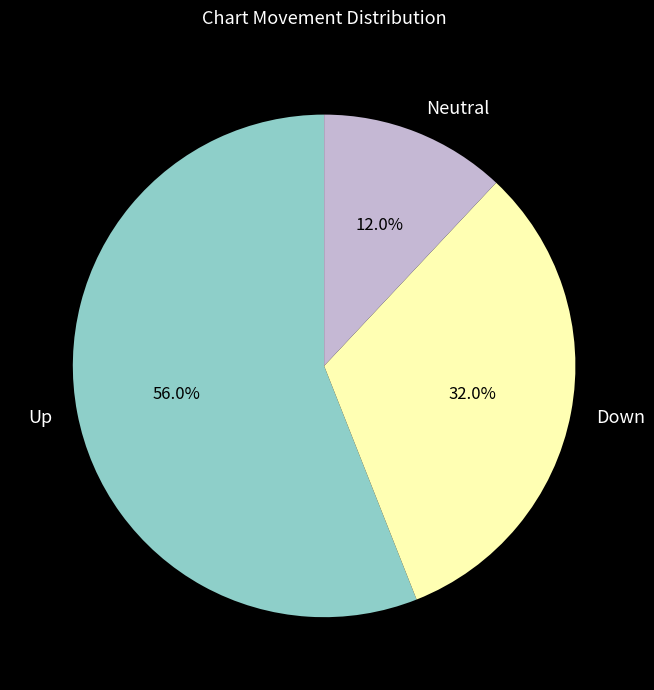

Rank the categories by value from lowest to highest.

Neutral, Down, Up